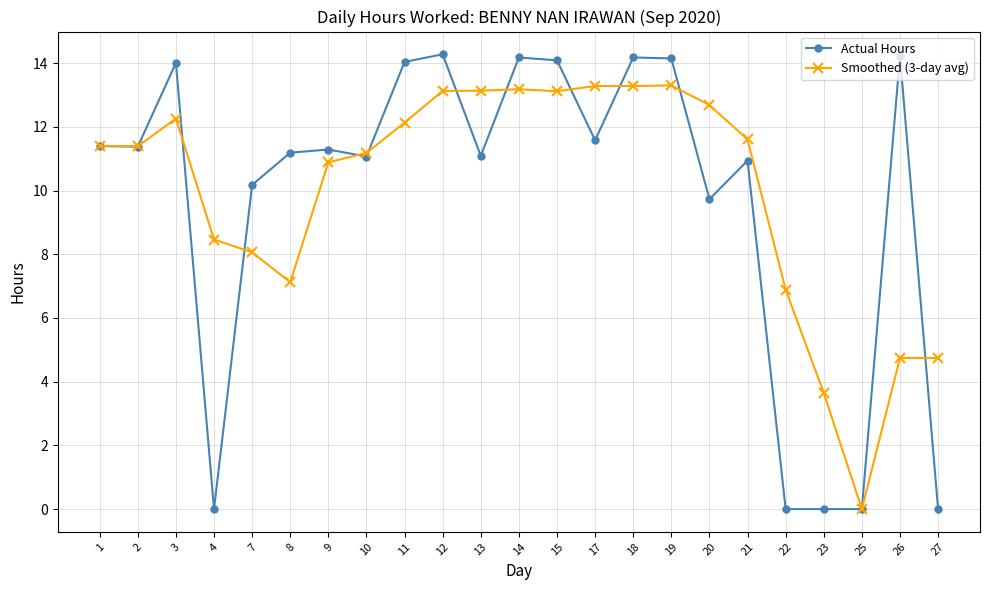

Where is Actual Hours nearest to the value 7?

20